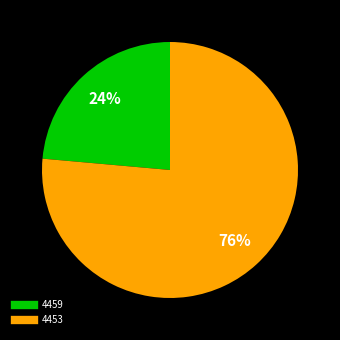

Which slice is the smallest?

4459